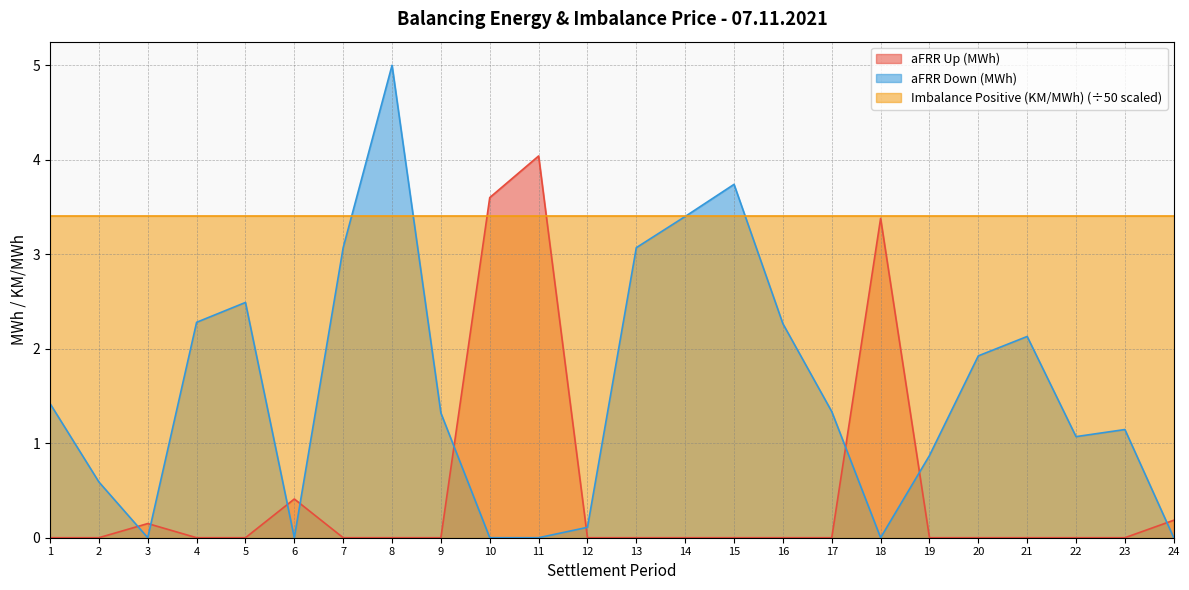

How many times do aFRR Up (MWh) and aFRR Down (MWh) cross each other?

9